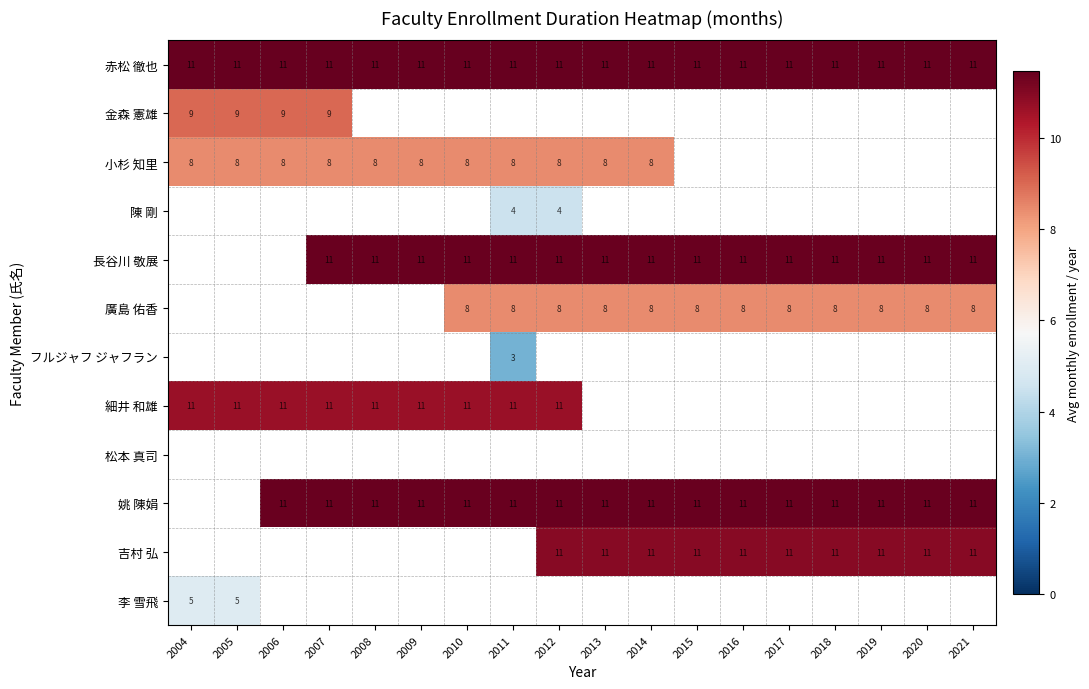

Is the value of 長谷川 敬展 at 2019 greater than the value of 陳 剛 at 2011?

Yes